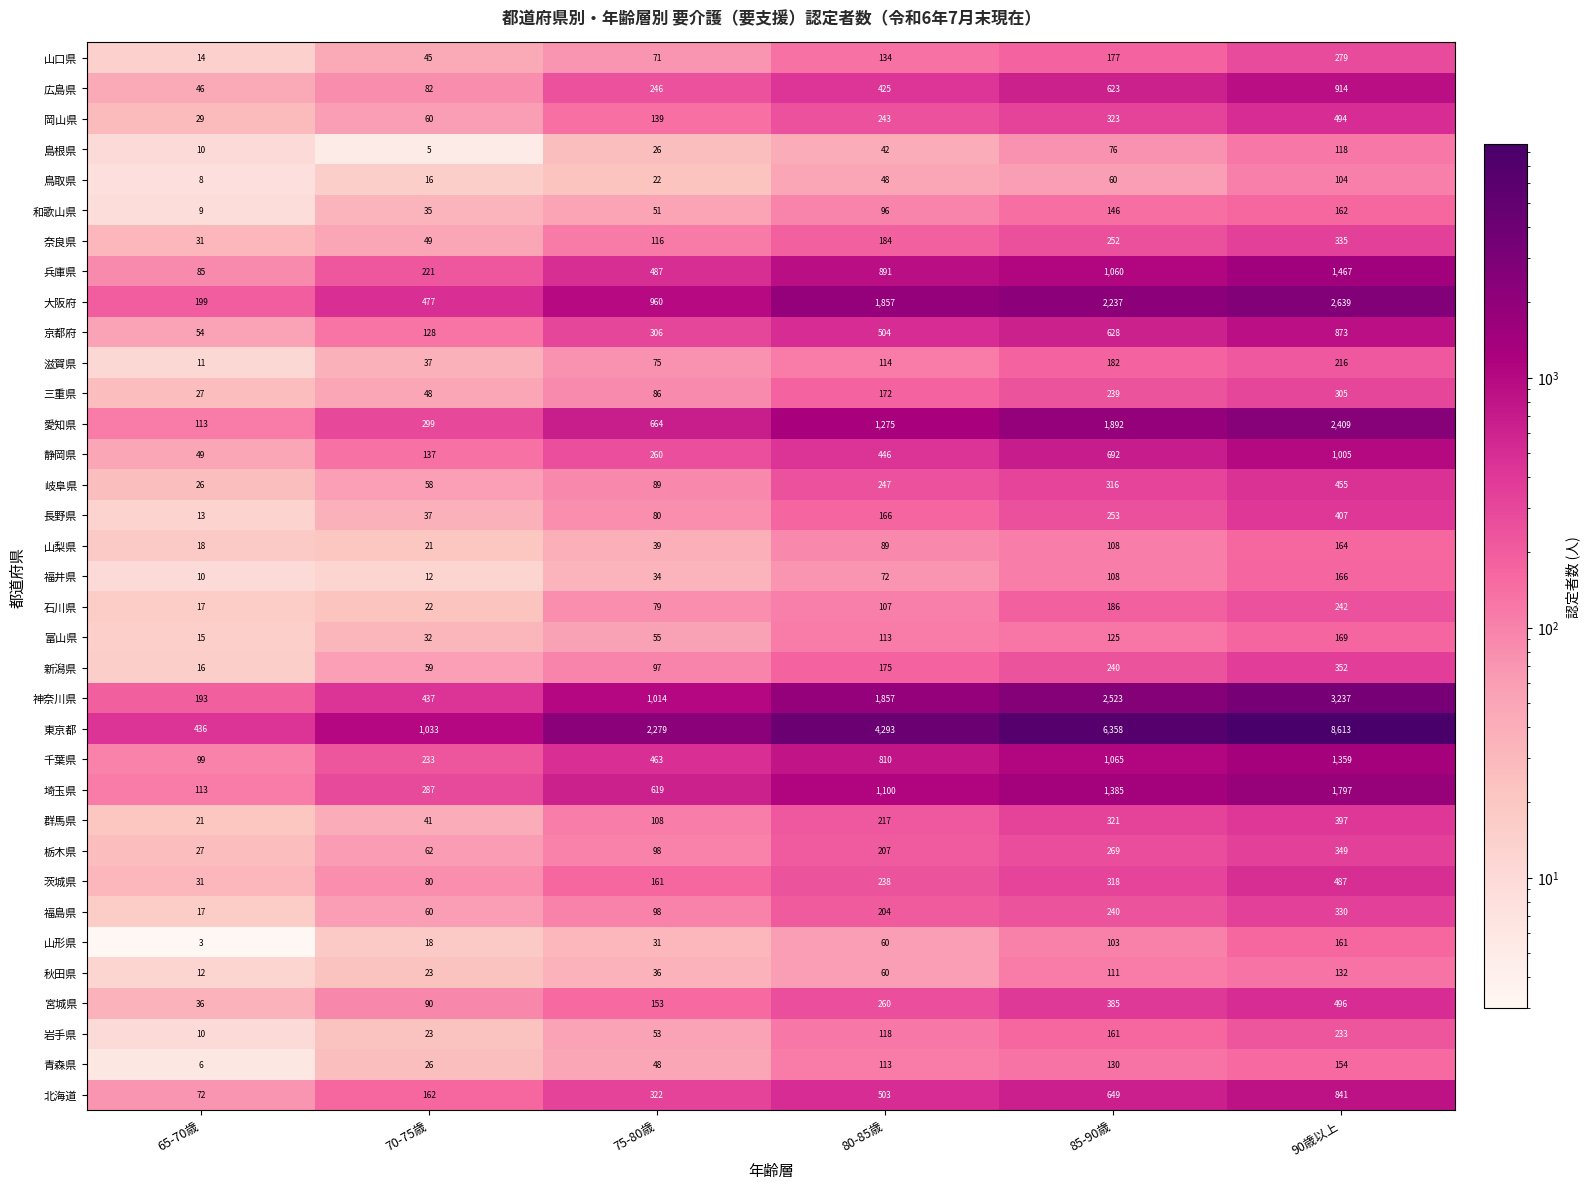

Is it true that 群馬県 equals 108 at 75-80歳?

True